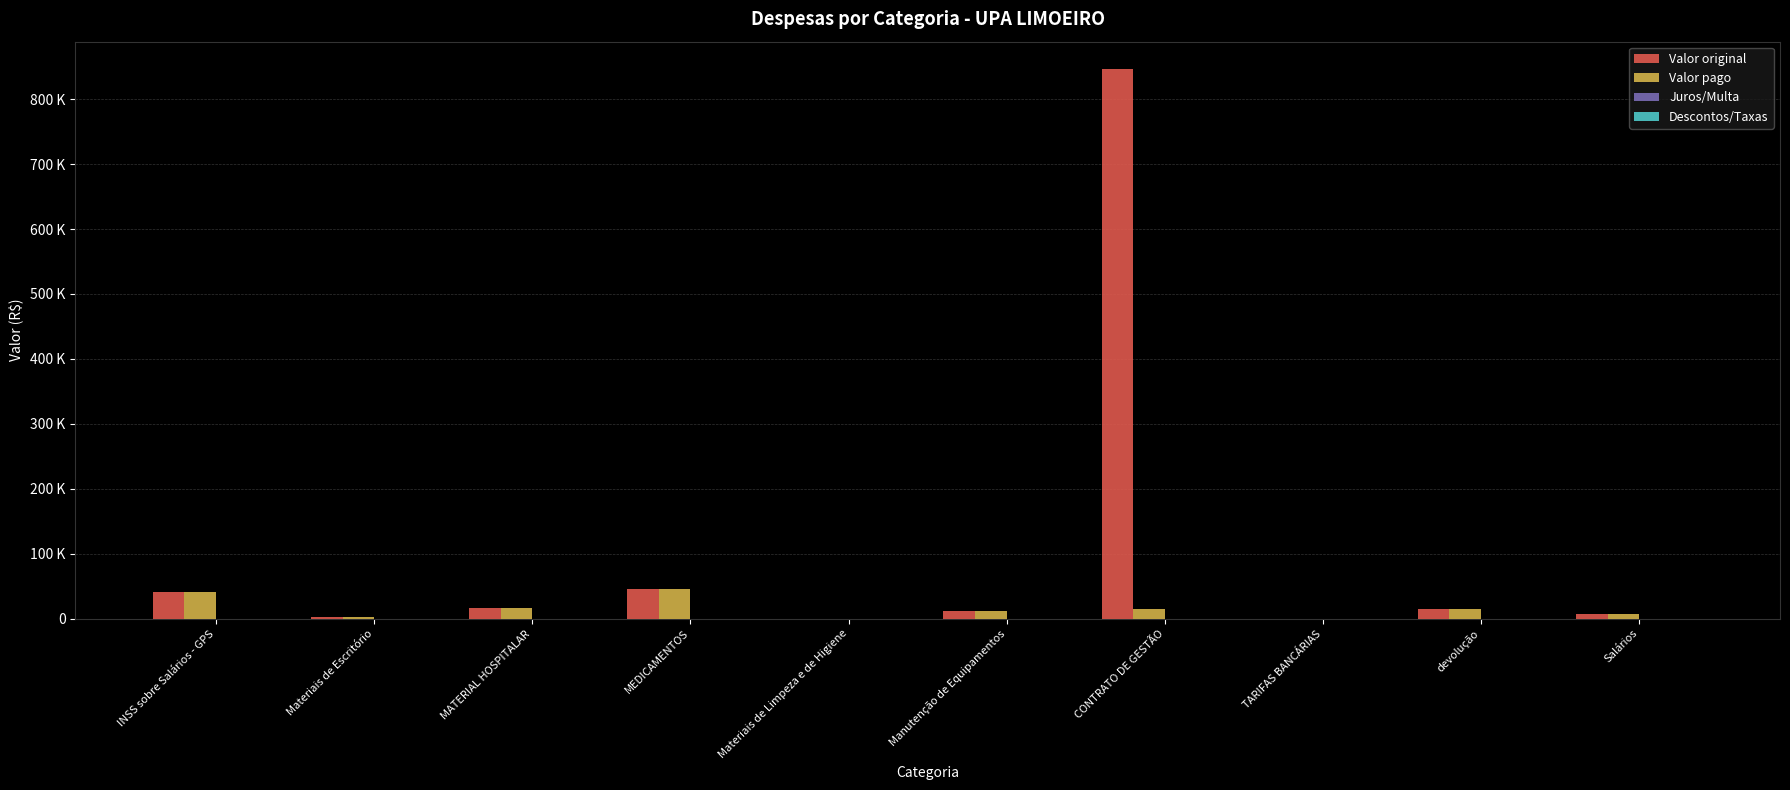

At which label does Valor pago reach its minimum?

TARIFAS BANCÁRIAS